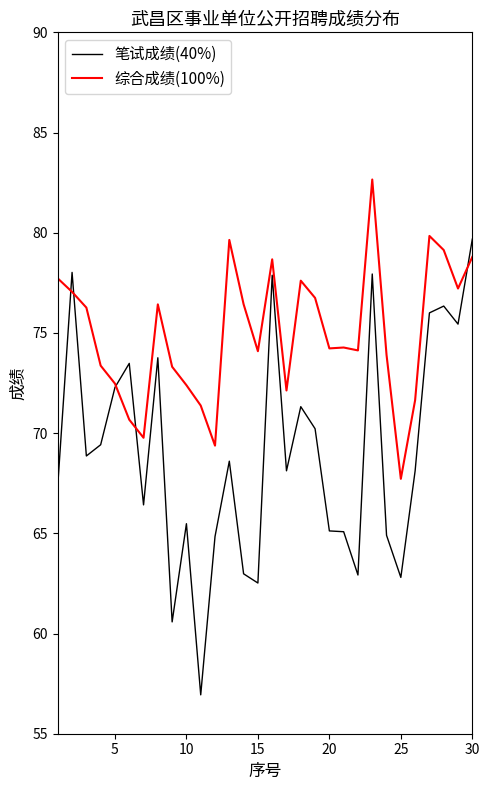

How many series are shown in this chart?

2